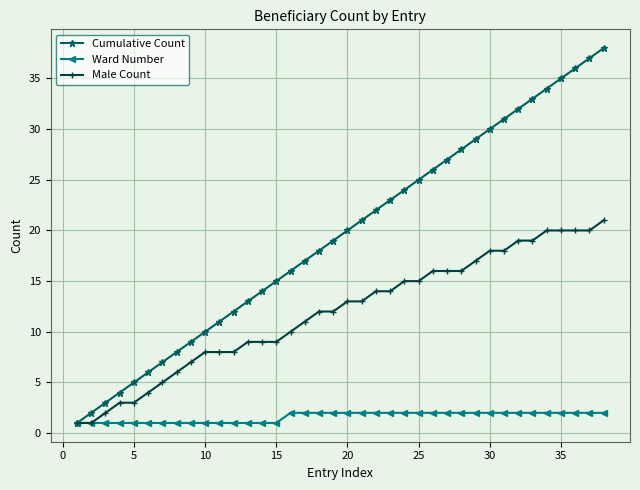

List the series in order of their overall mean, lowest first.

Ward Number, Male Count, Cumulative Count